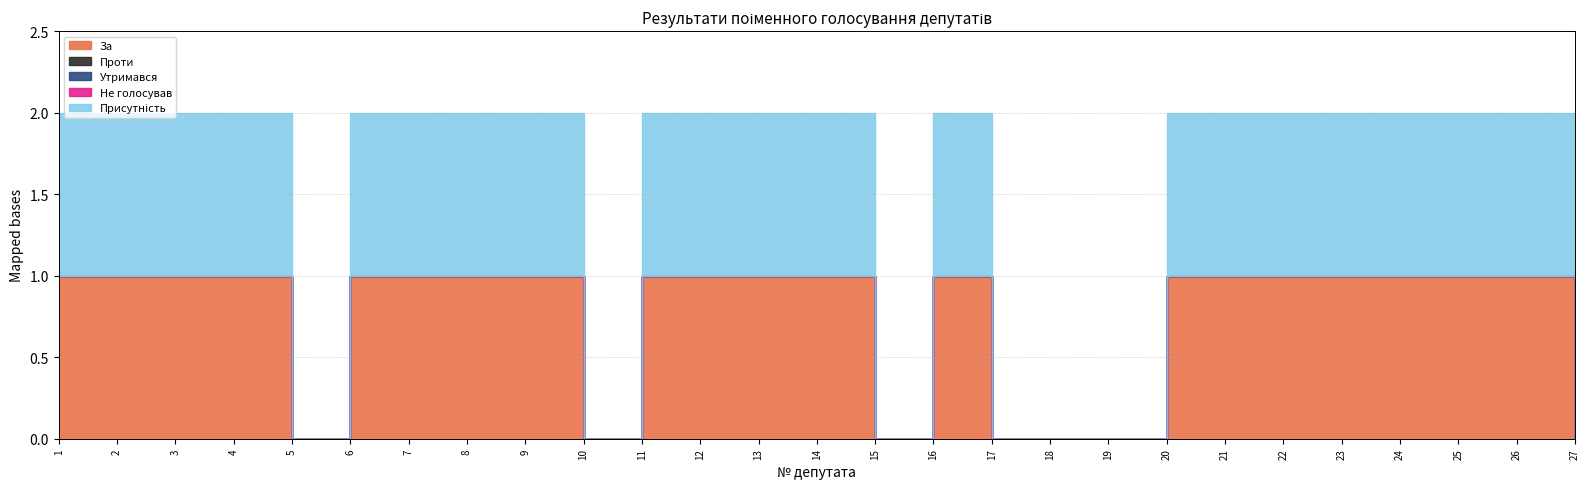

The Утримався series shows 0 at 15. True or false?

True